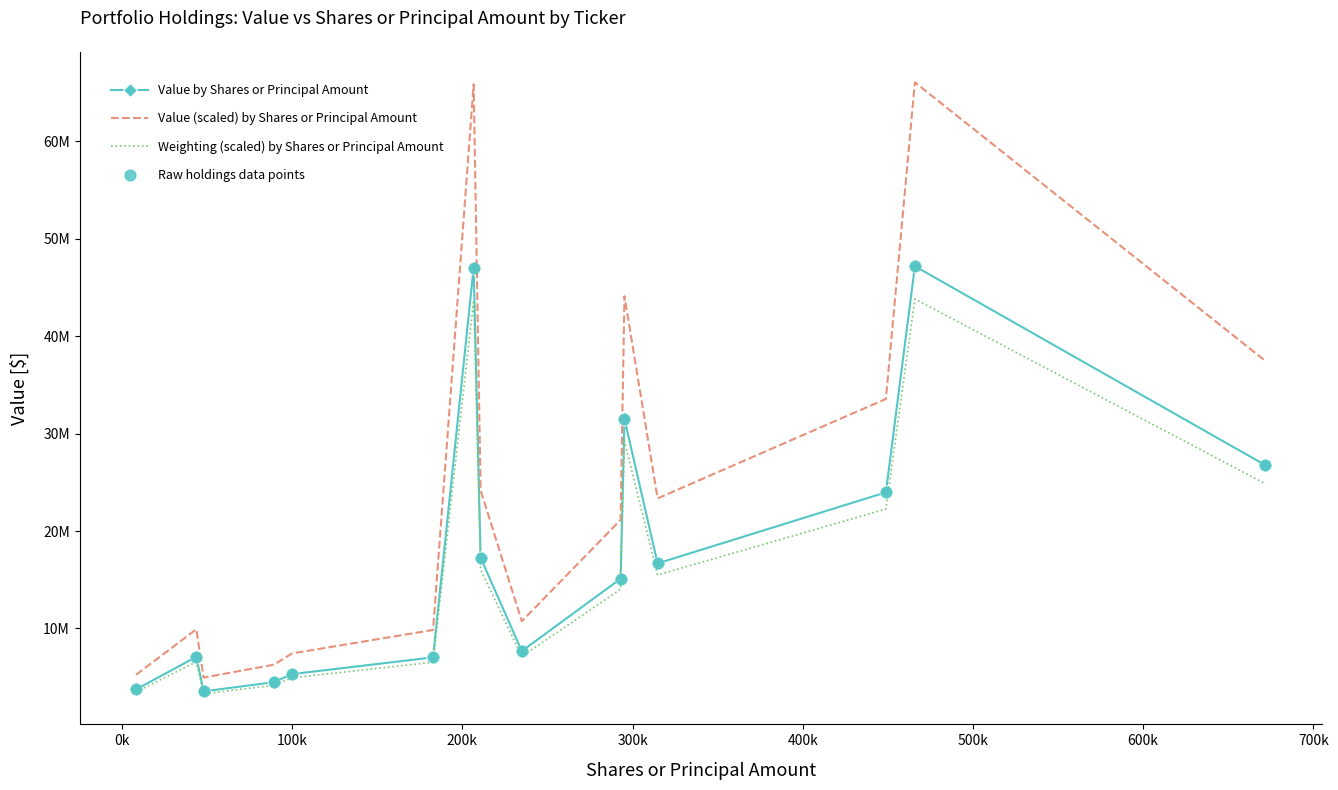

What are all the series names shown in the legend?

Value by Shares or Principal Amount, Value (scaled) by Shares or Principal Amount, Weighting (scaled) by Shares or Principal Amount, Raw holdings data points